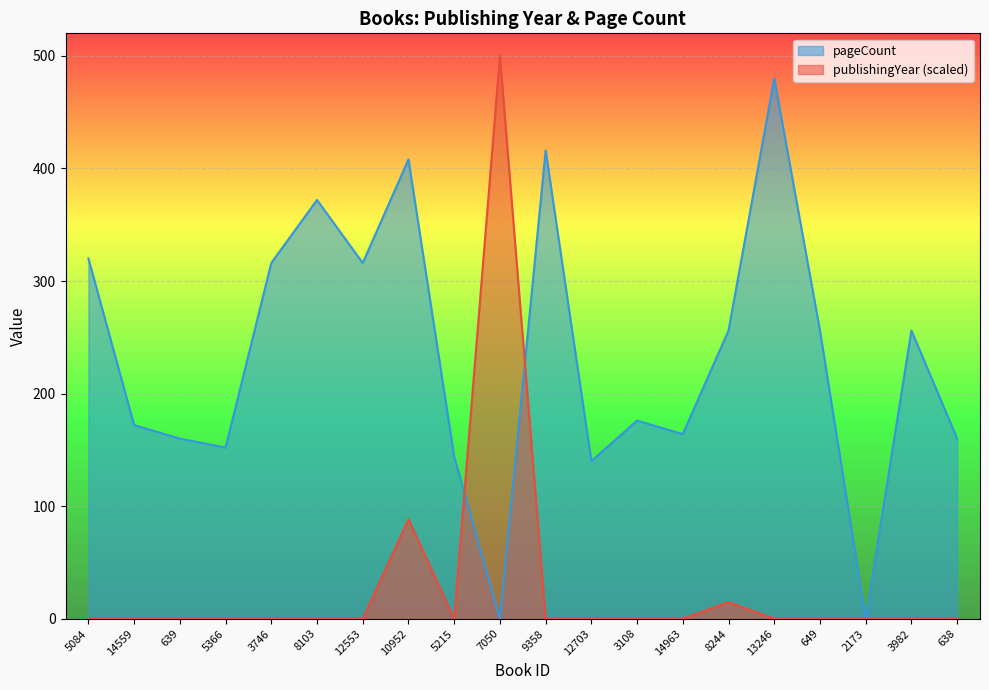

What is the sum of the pageCount values at 638 and 3108?

336.0